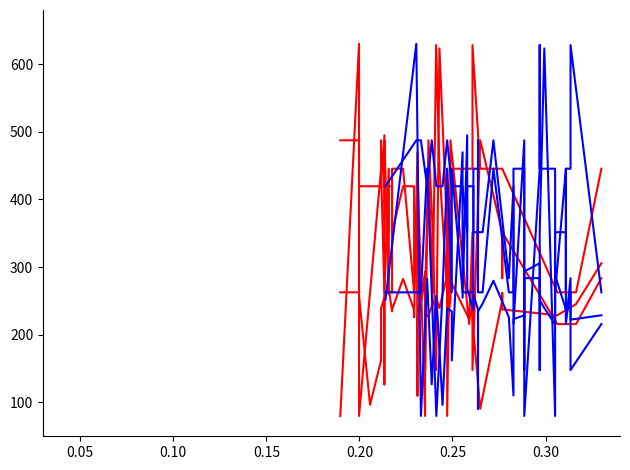

In Humidity_P2, how many points are lower than both neighbors (excluding endpoints)?

8